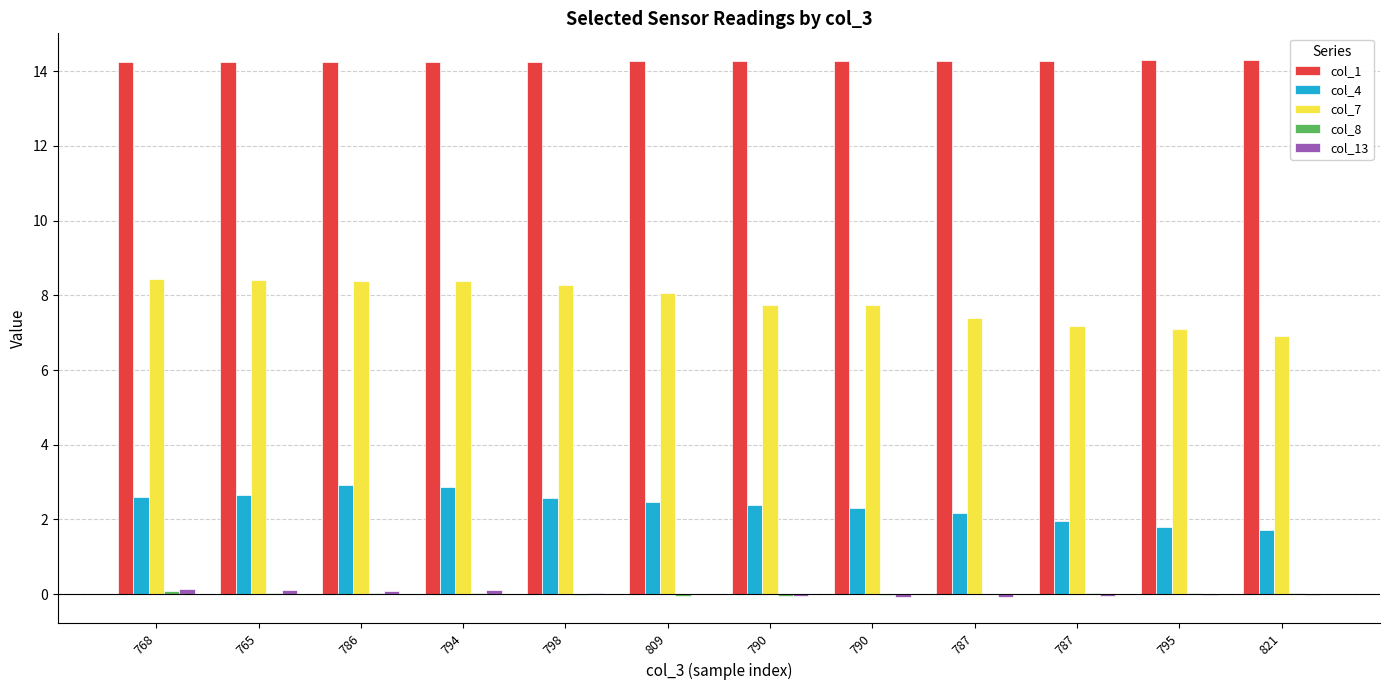

How many distinct data groups are displayed?

5